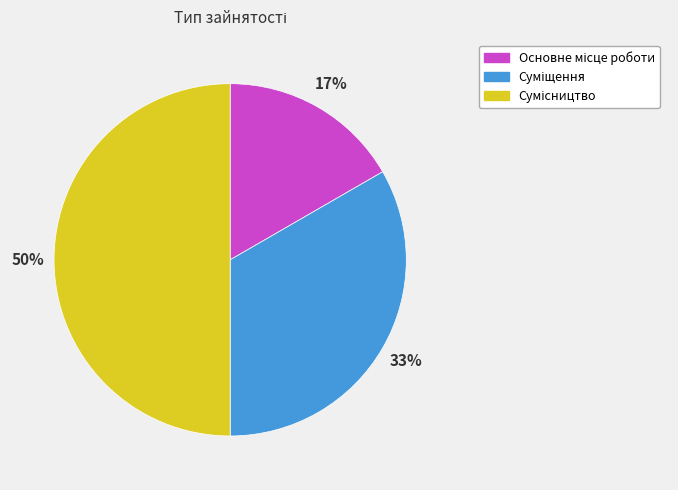

To the nearest percent, what is the difference between the largest and smallest slice percentages?

33%